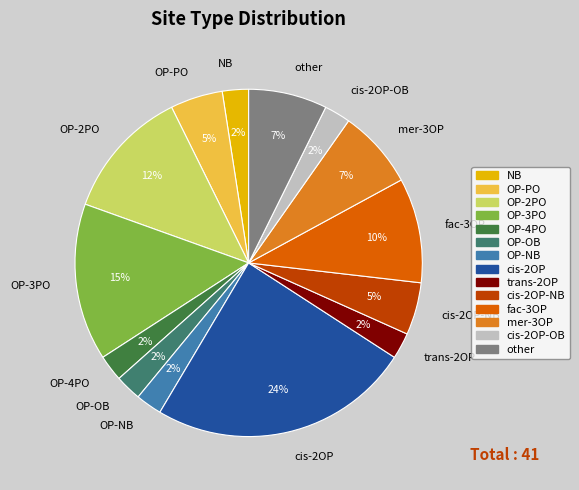

To the nearest percent, what is the average slice percentage?

7%